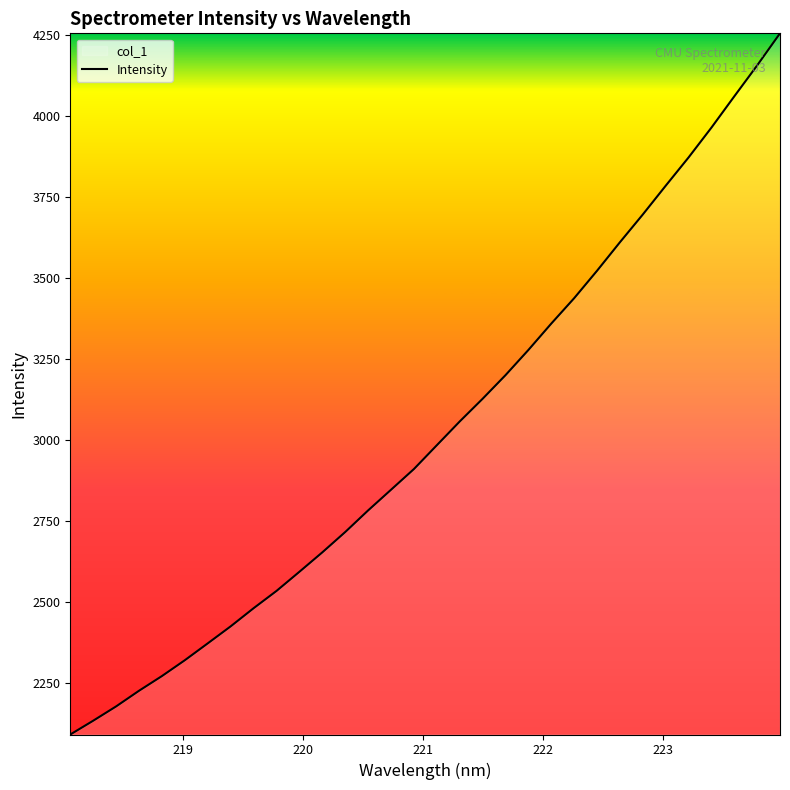

What is the value of the 15th point from the left?

2847.3